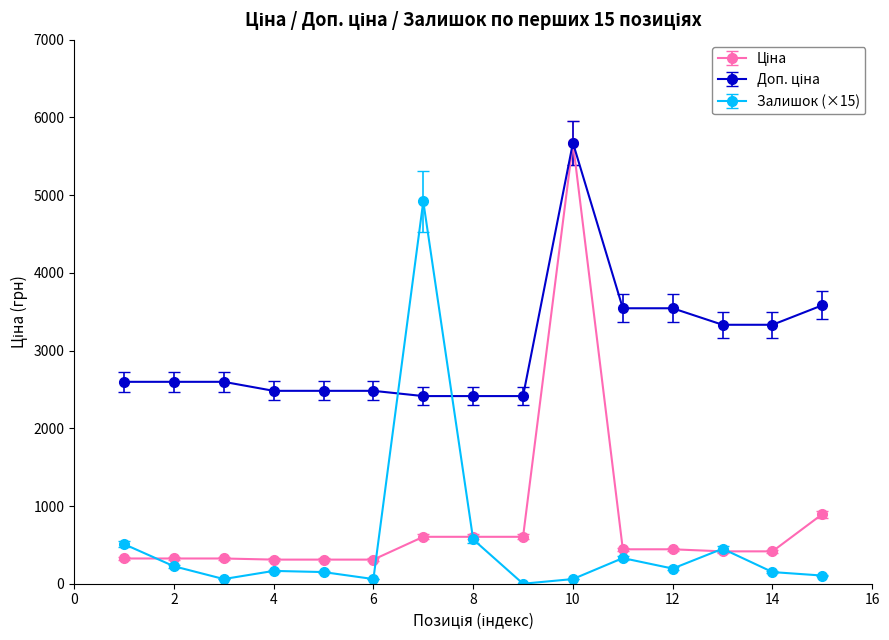

At how many categories does at least one series exceed 1357?

15